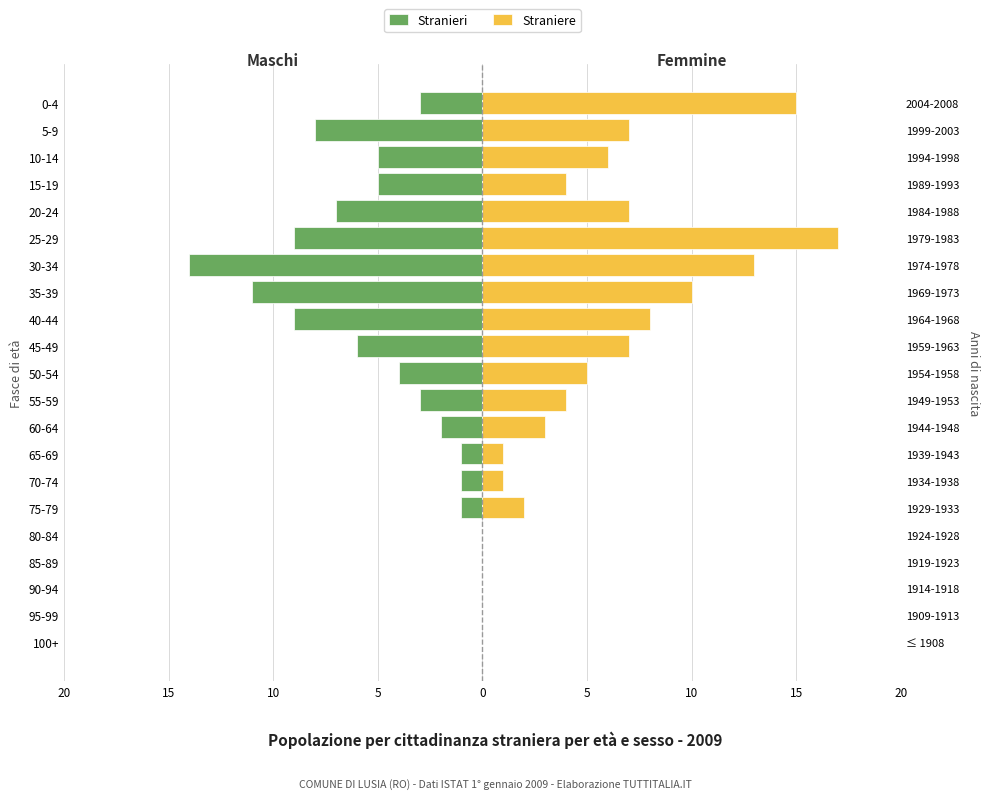

Which series has the largest range (max minus min)?

Straniere